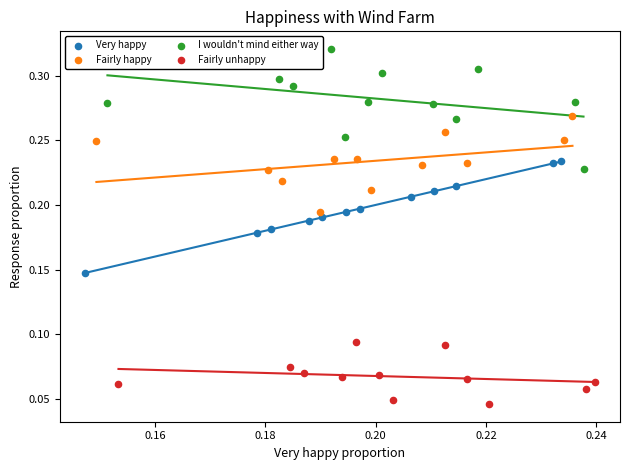

Which series contains the lowest Y value?

Fairly unhappy